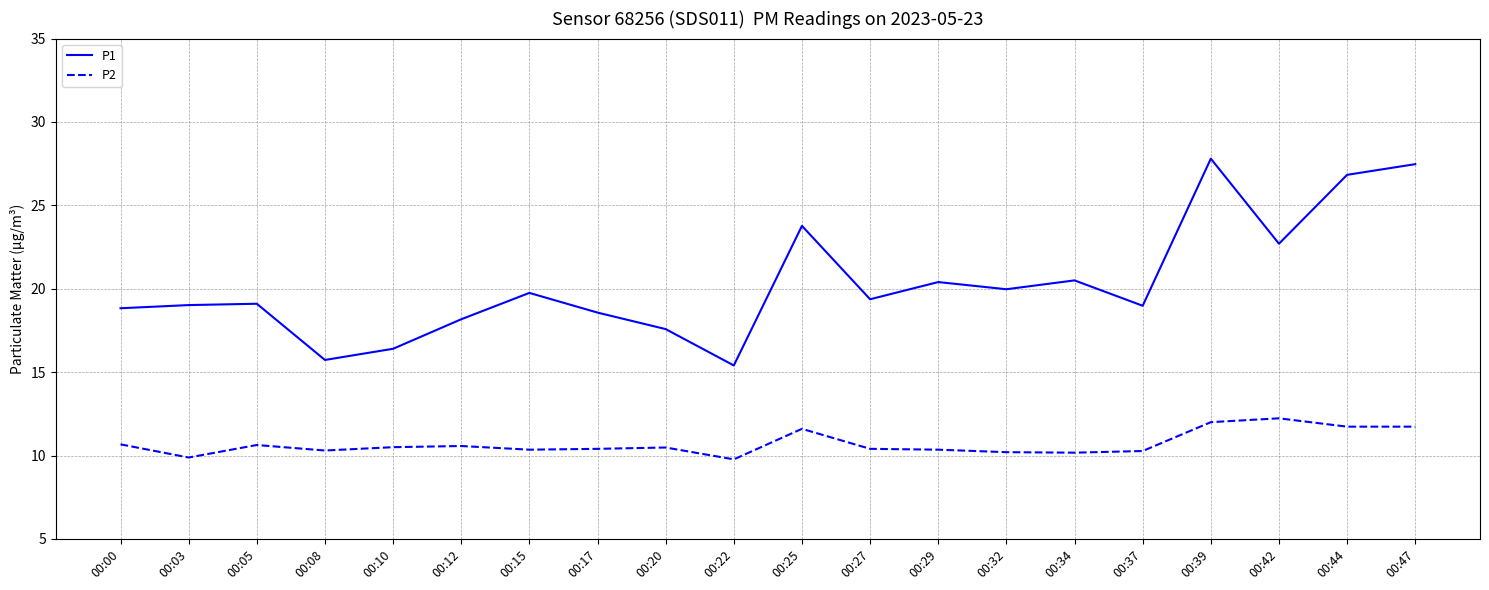

What is the difference between the maximum and minimum values in the P2 series?

2.5